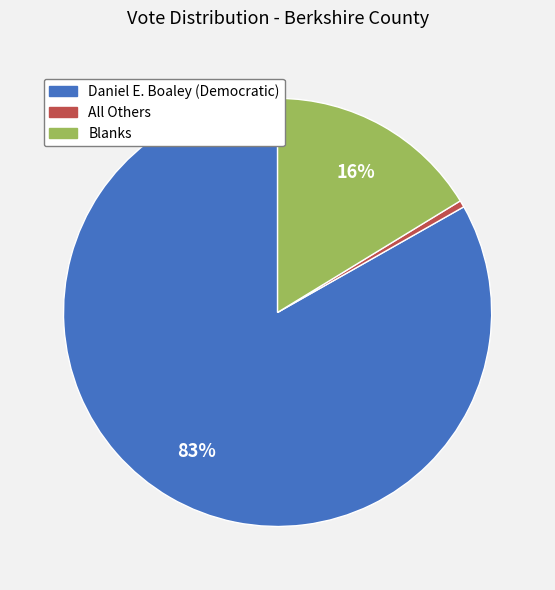

To the nearest percent, what is the average slice percentage?

33%